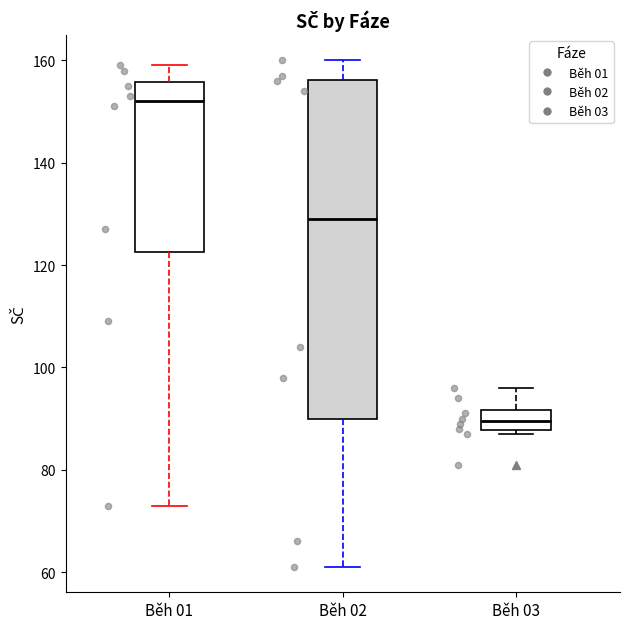

Comparing the boxes themselves (not the whiskers), which one is the tallest?

Běh 02